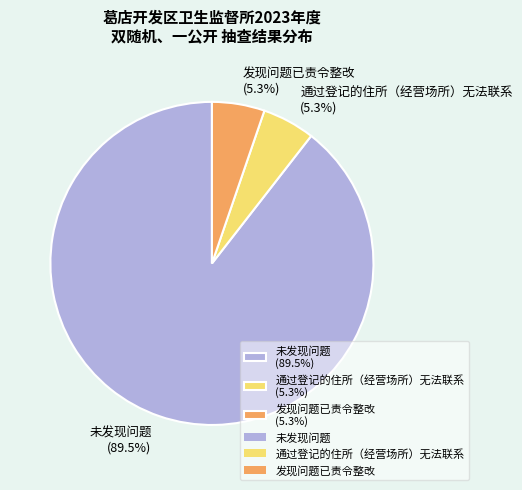

How much of the chart is everything except 发现问题已责令整改?

94.7%